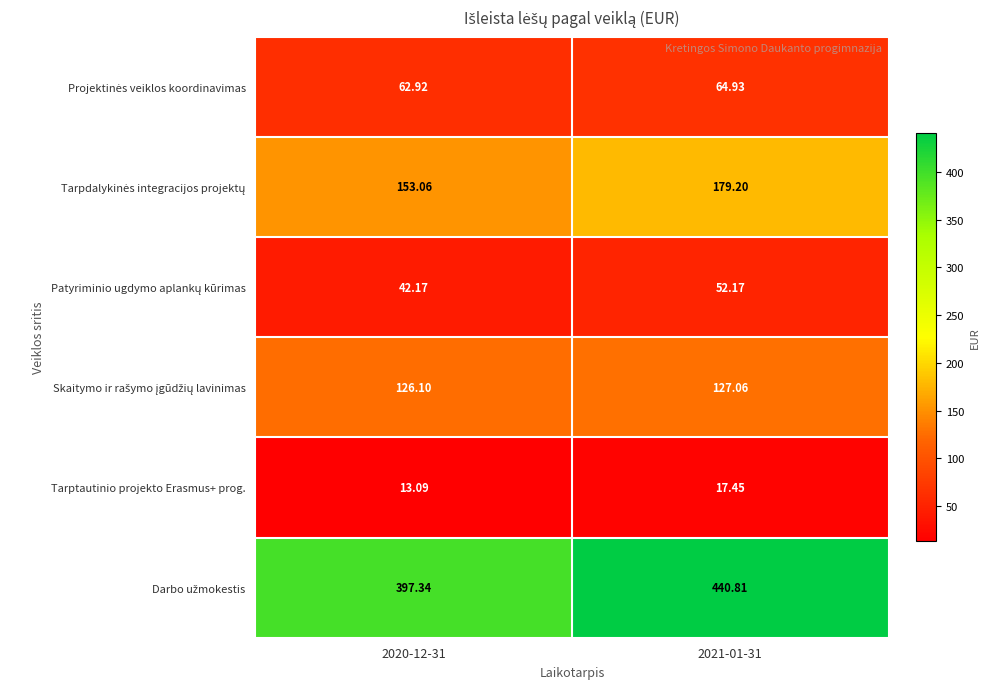

How many data points does each series have?

2